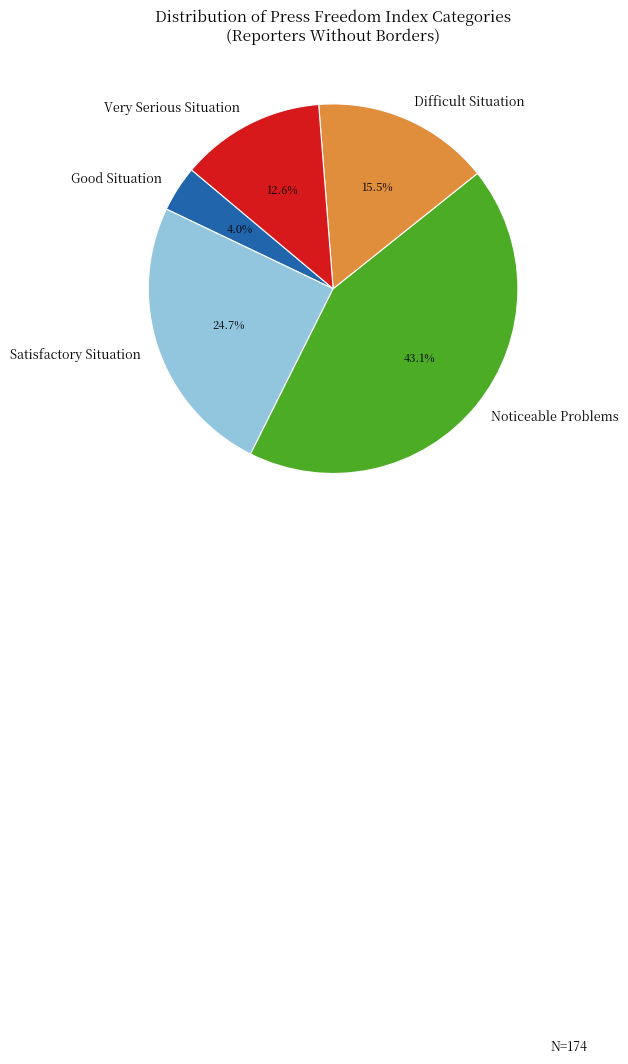

What percentage is NOT represented by Noticeable Problems?

56.9%